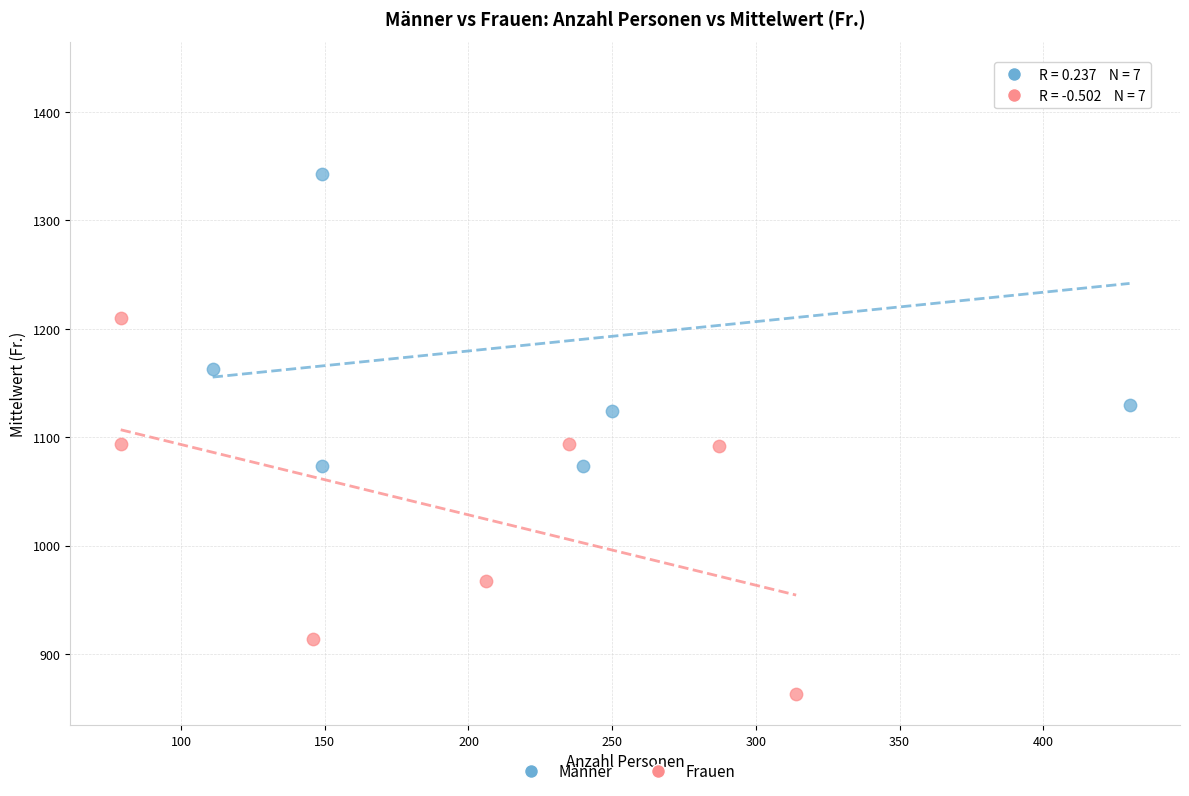

Which series reaches the minimum Y coordinate?

Frauen